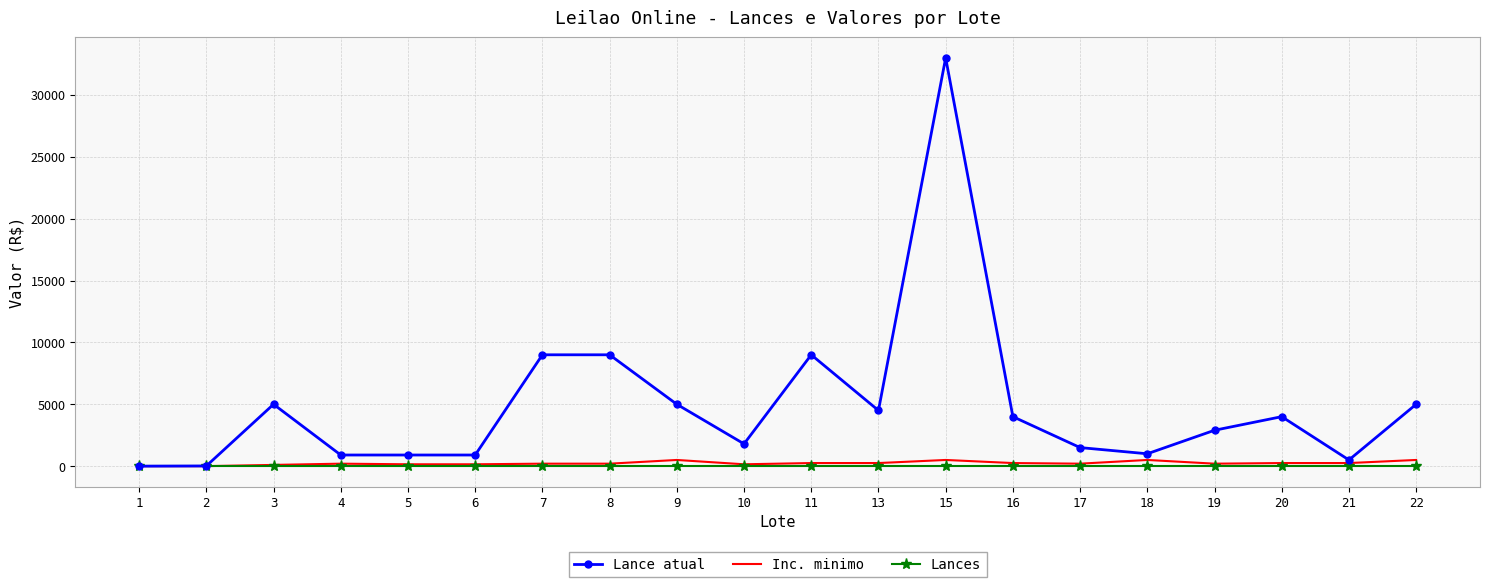

What is the total value across all series at 8?

9200.0